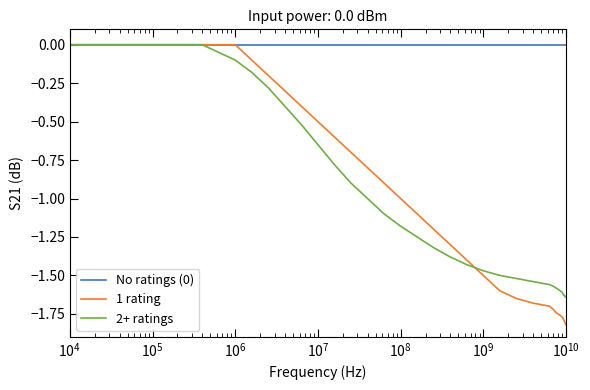

Which series has the largest total across all categories?

No ratings (0)